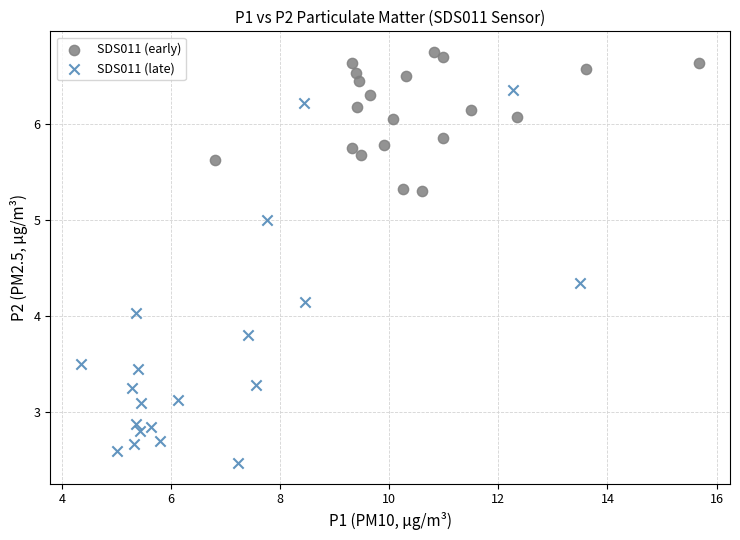

Which series has the widest spread of Y values?

SDS011 (late)